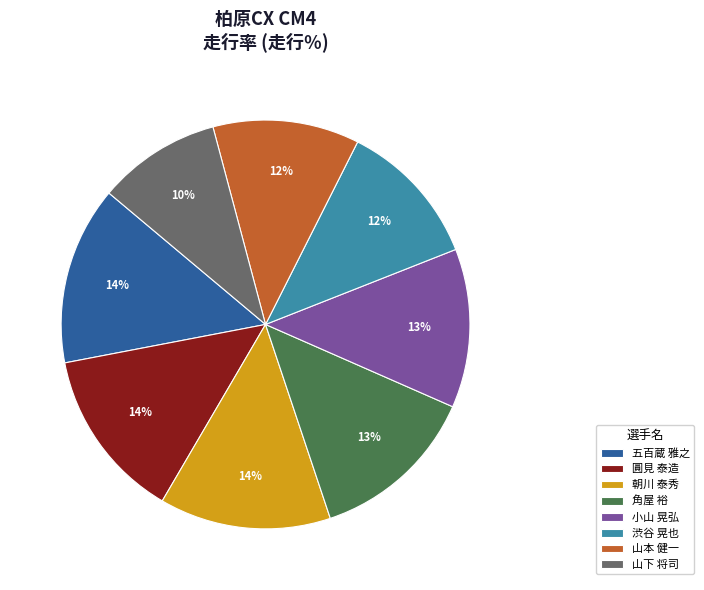

To the nearest percent, what is the average slice percentage?

12%